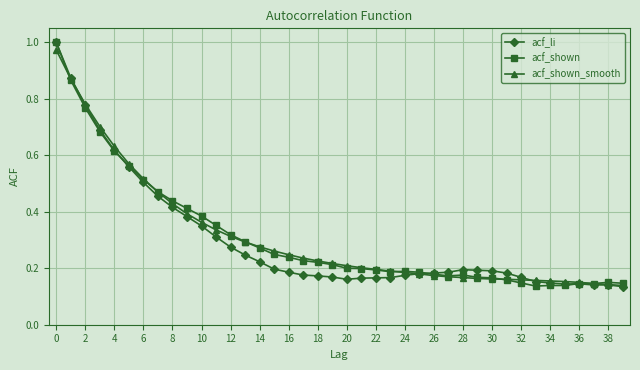

True or false: acf_shown has more than 0 points higher than both neighbors.

True